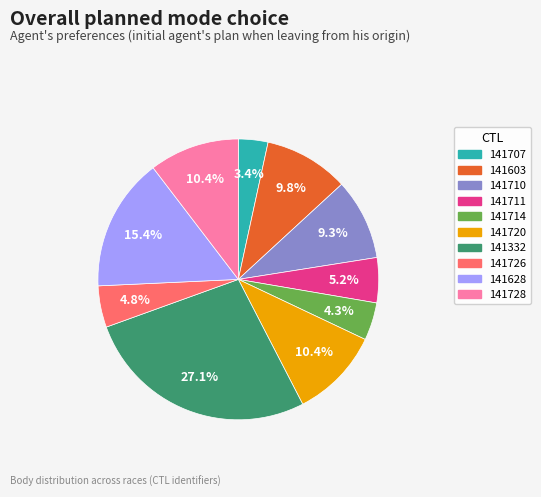

To the nearest percent, what portion does 141711 represent?

5%